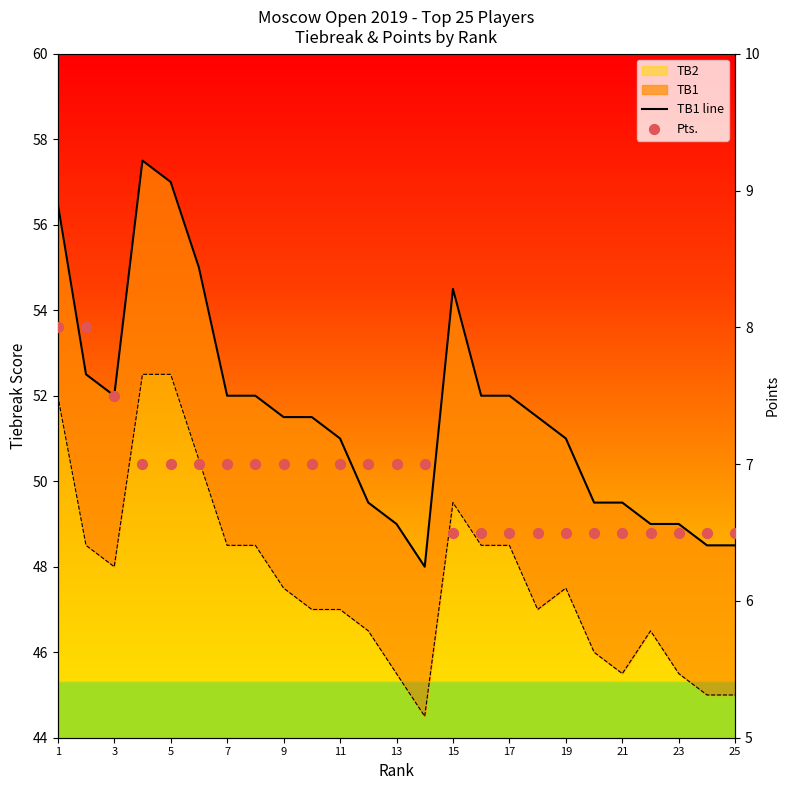

Which series reaches the maximum Y coordinate?

TB1 line